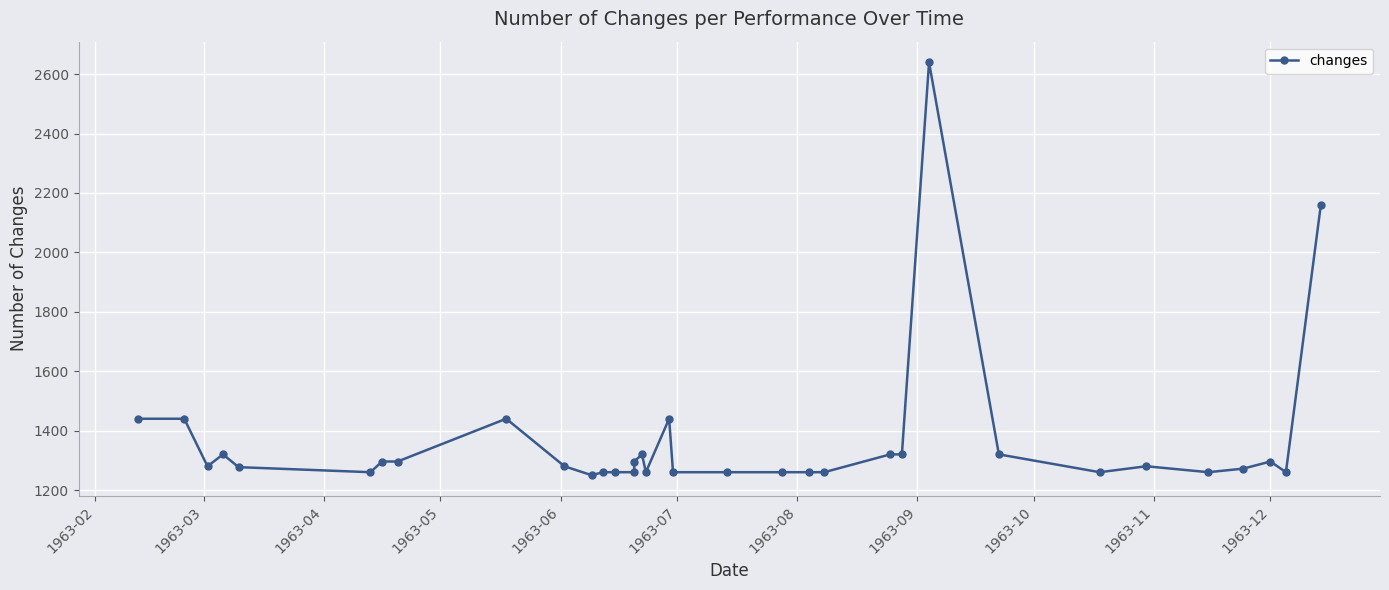

What is the value of the 4th point from the left?

1320